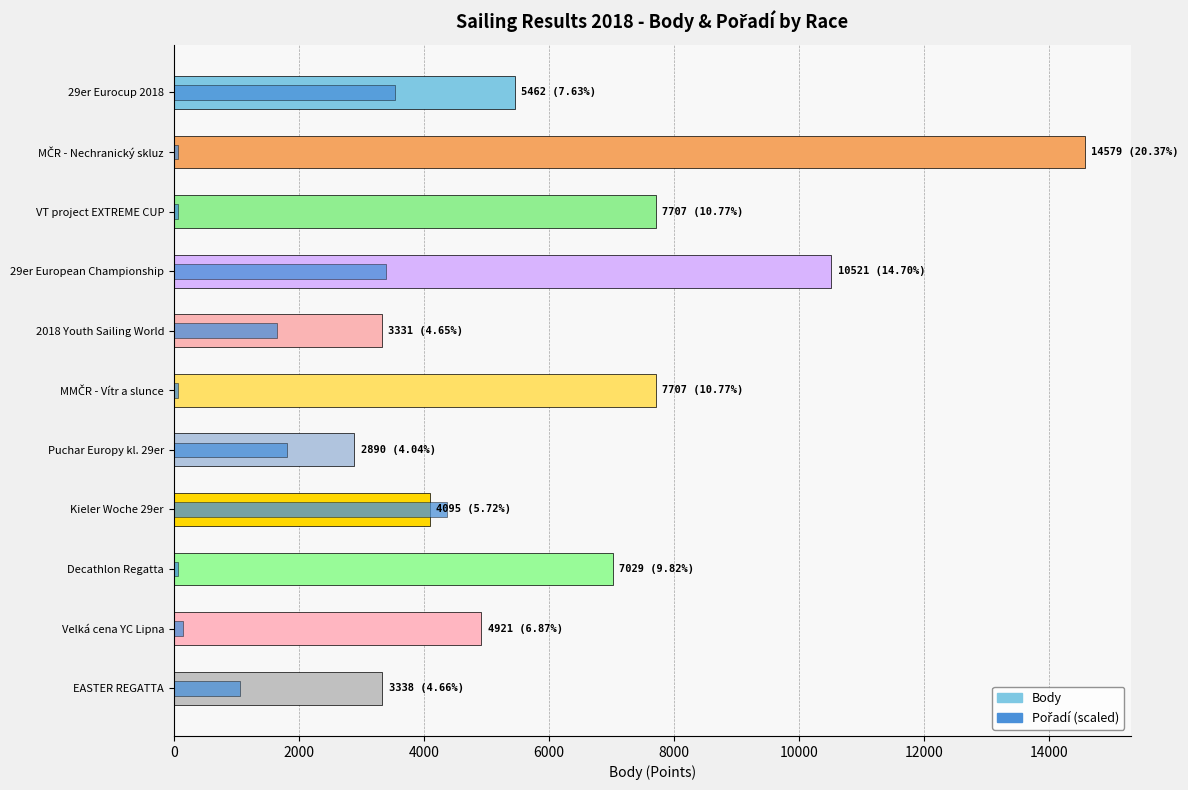

What are all the series names shown in the legend?

Body, Pořadí (scaled)